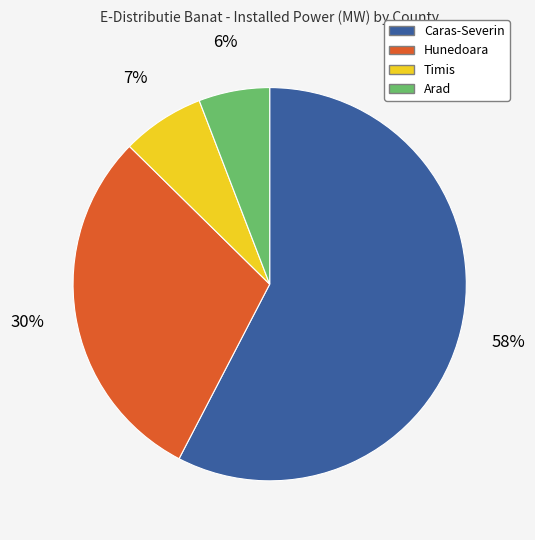

Which category has the biggest portion of the pie?

Caras-Severin